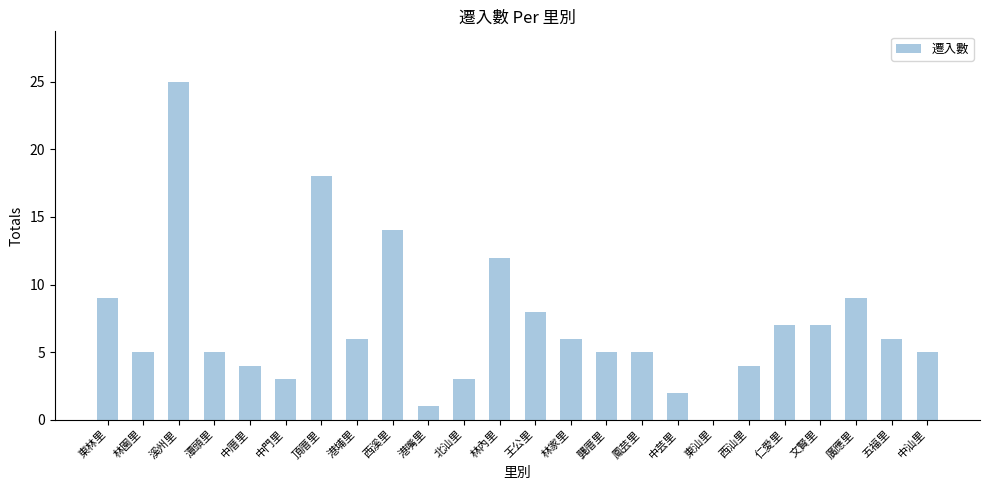

The chart shows a value of 9 at 東林里. True or false?

True